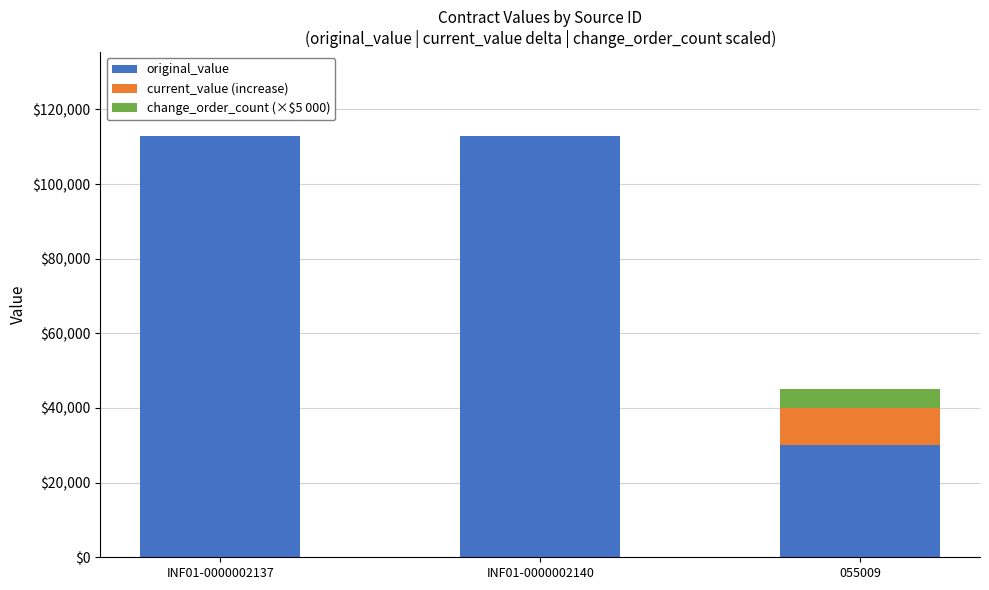

What is the total value across all series at 055009?

45000